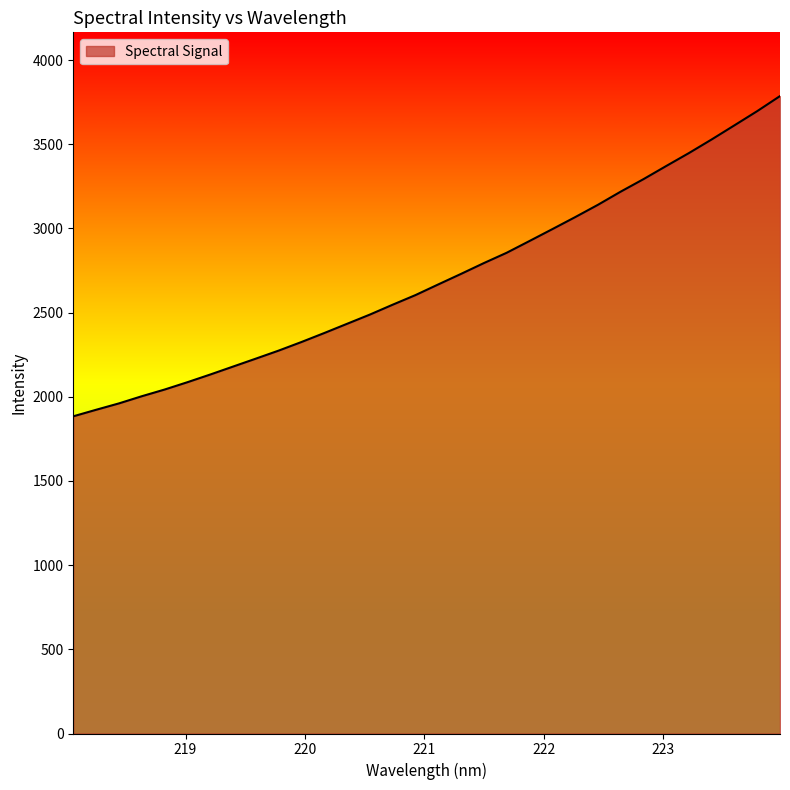

What is the minimum value shown in the chart?

1883.9